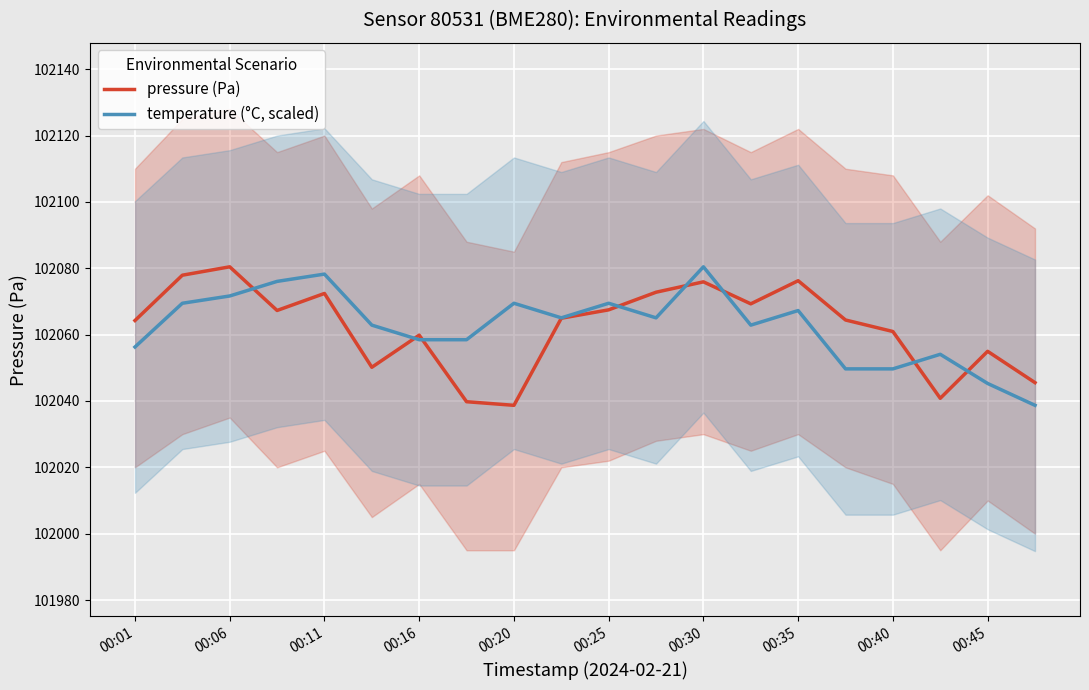

At how many categories does at least one series exceed 102067?

10